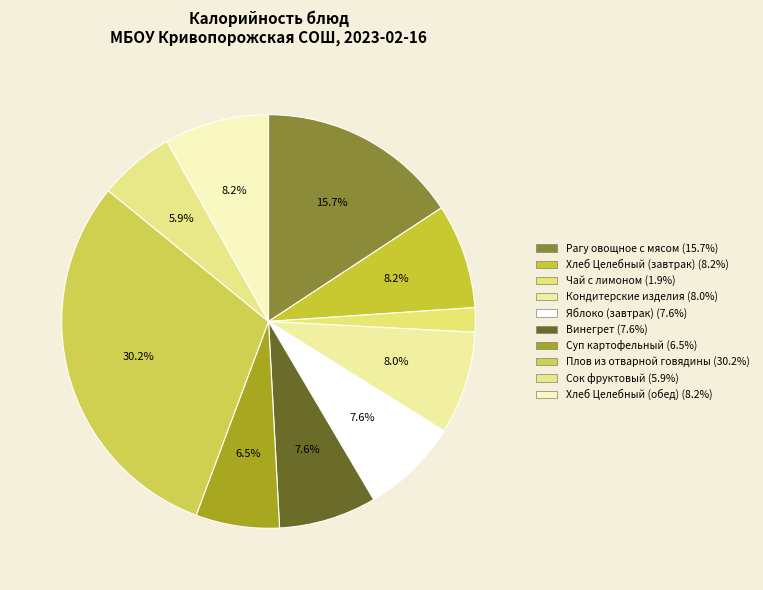

To the nearest percent, what is the combined percentage of Кондитерские изделия and Сок фруктовый?

14%